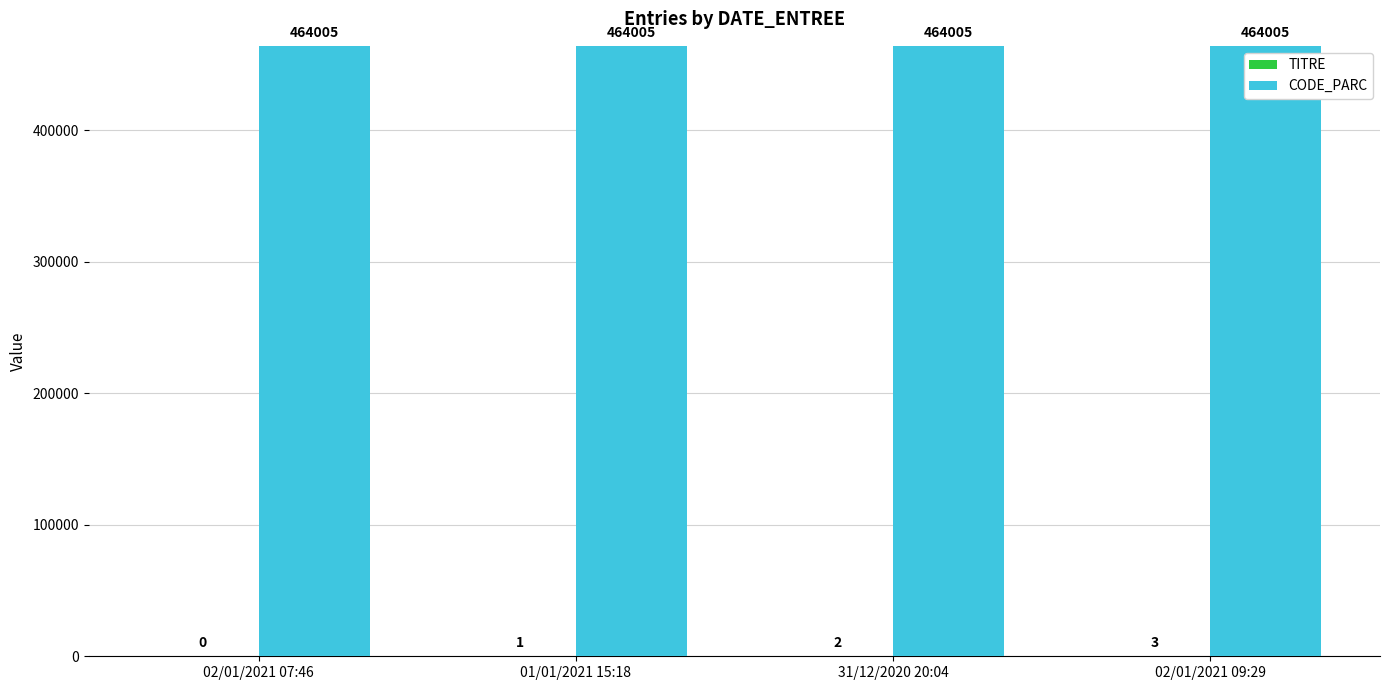

Which series has the largest total across all categories?

CODE_PARC